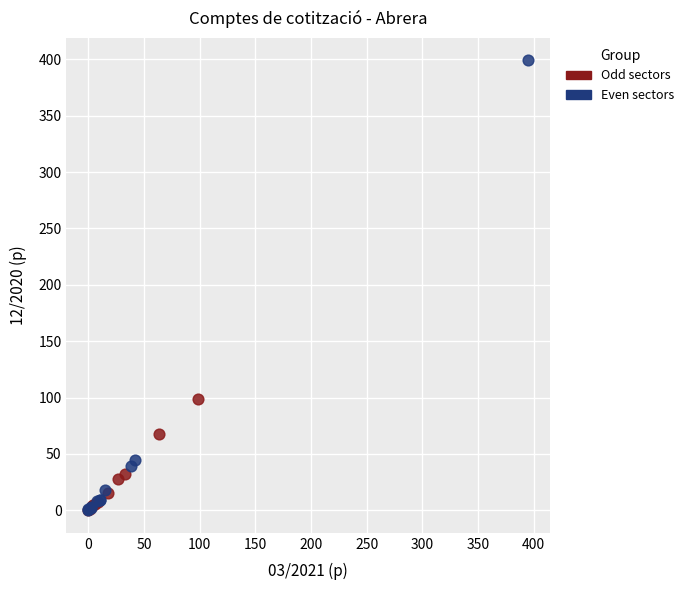

Which series has the widest spread of Y values?

Even sectors